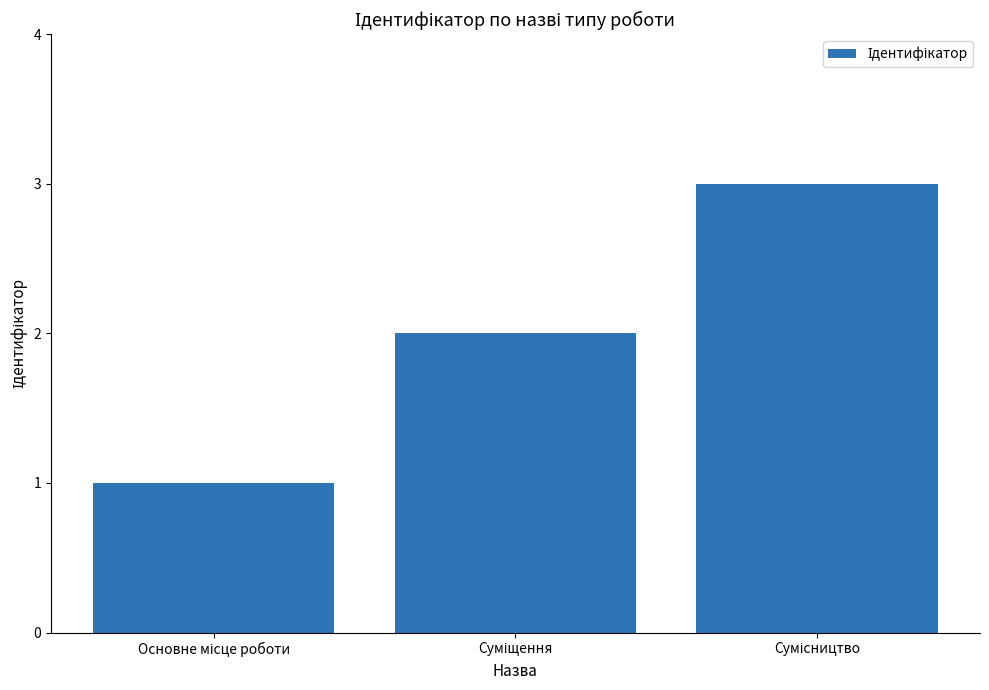

Count the values in the range 1 to 3.

3